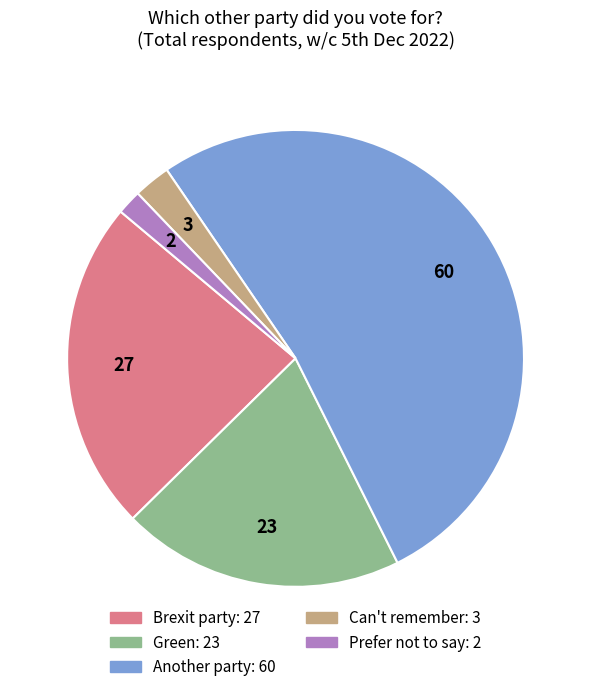

Rank the categories by value from highest to lowest.

Another party, Brexit party, Green, Can't remember, Prefer not to say